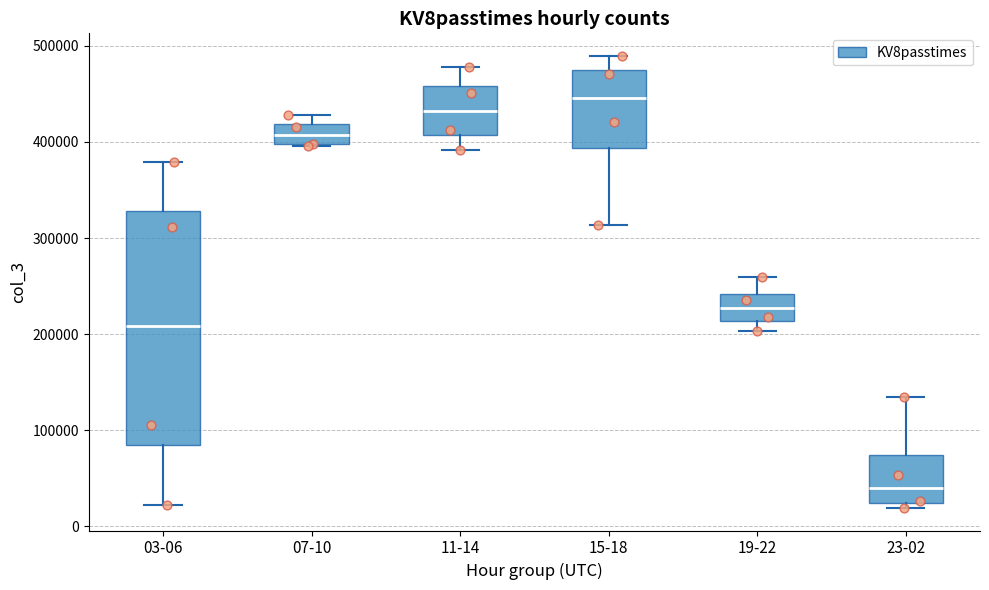

Reading left to right, transcribe this box plot: for each box, give where its median line is, the range the box spans, and where its two whiskers end, as read against the y-axis. The values are not printed on the chart, so give them approximately, as read against the axis.

03-06: median 210000, box 90000 to 330000, whiskers 20000 to 380000
07-10: median 410000, box 400000 to 420000, whiskers 400000 to 430000
11-14: median 430000, box 410000 to 460000, whiskers 390000 to 480000
15-18: median 450000, box 390000 to 470000, whiskers 310000 to 490000
19-22: median 230000, box 210000 to 240000, whiskers 200000 to 260000
23-02: median 40000, box 20000 to 70000, whiskers 20000 (just below the box's lower edge) to 130000